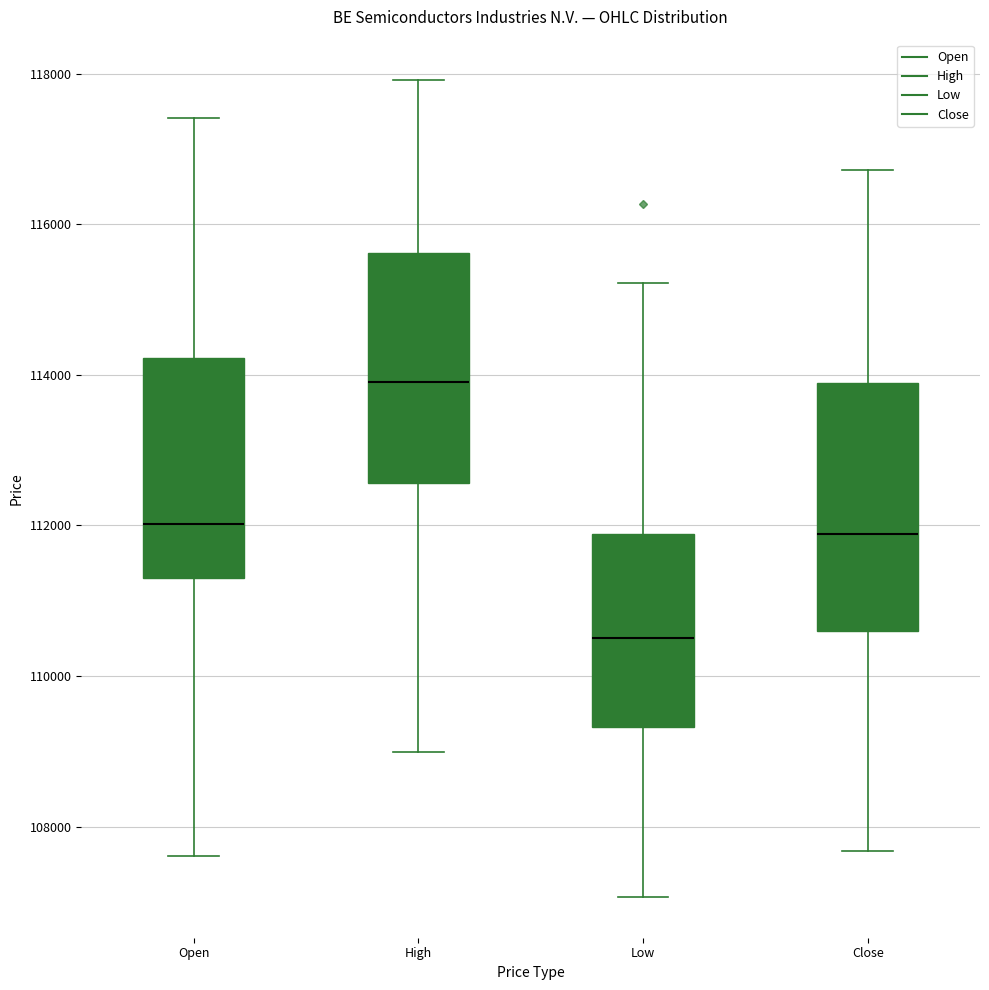

Which box has the lowest median line?

Low